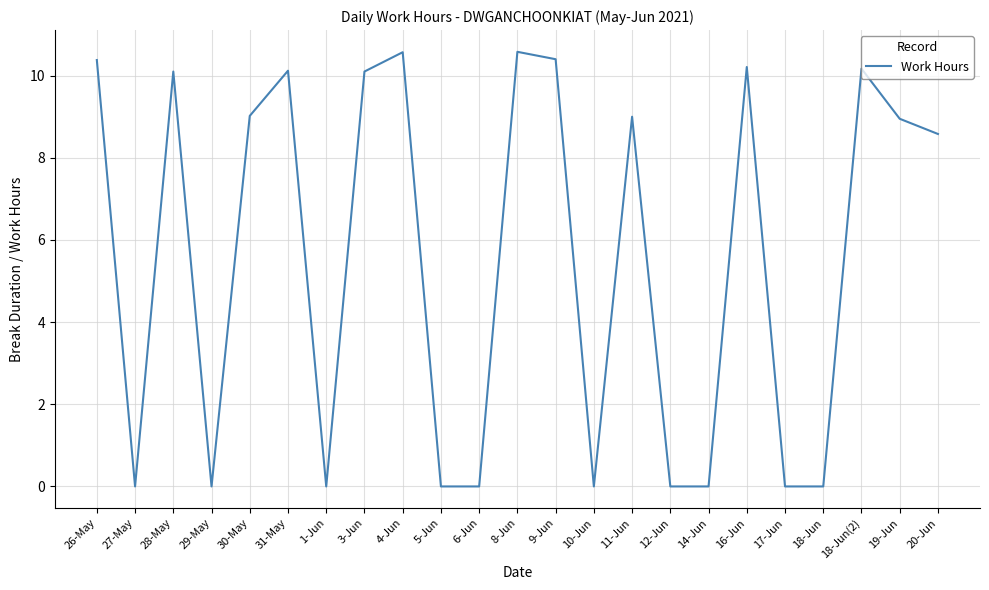

The chart shows a value of 9.0 at 30-May. True or false?

True